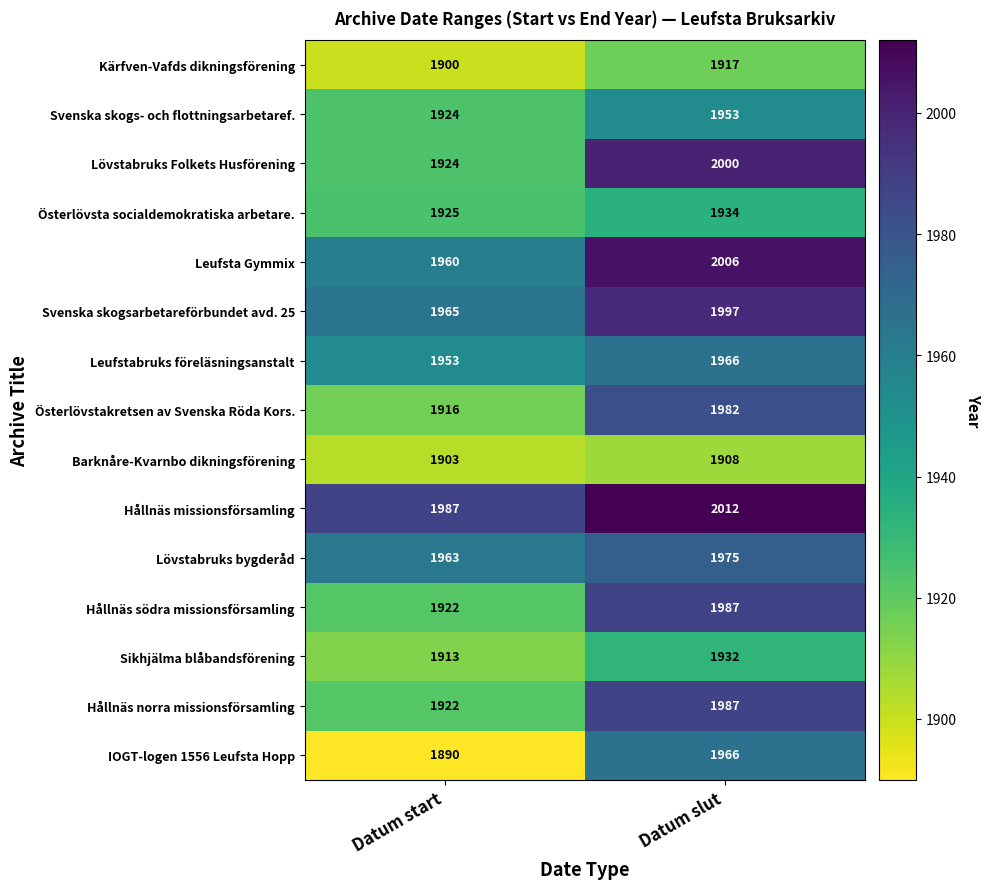

Which label corresponds to the smallest value in the chart?

Datum start